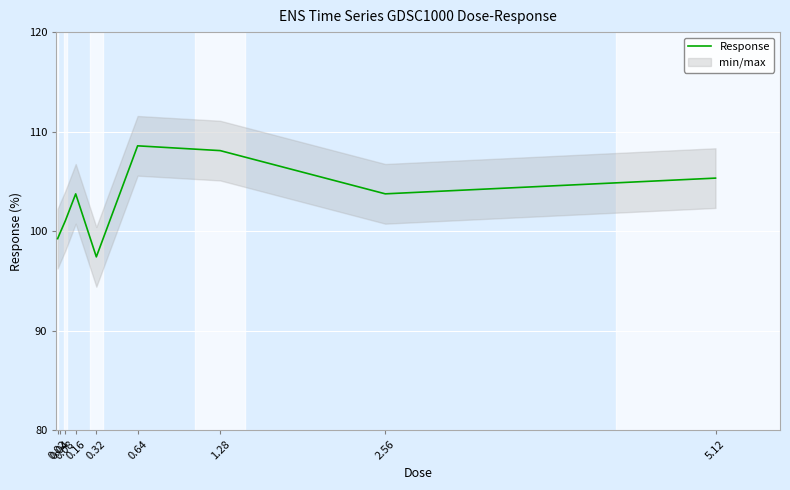

What is the sum of the values at 0.02 and 2.56?

203.0